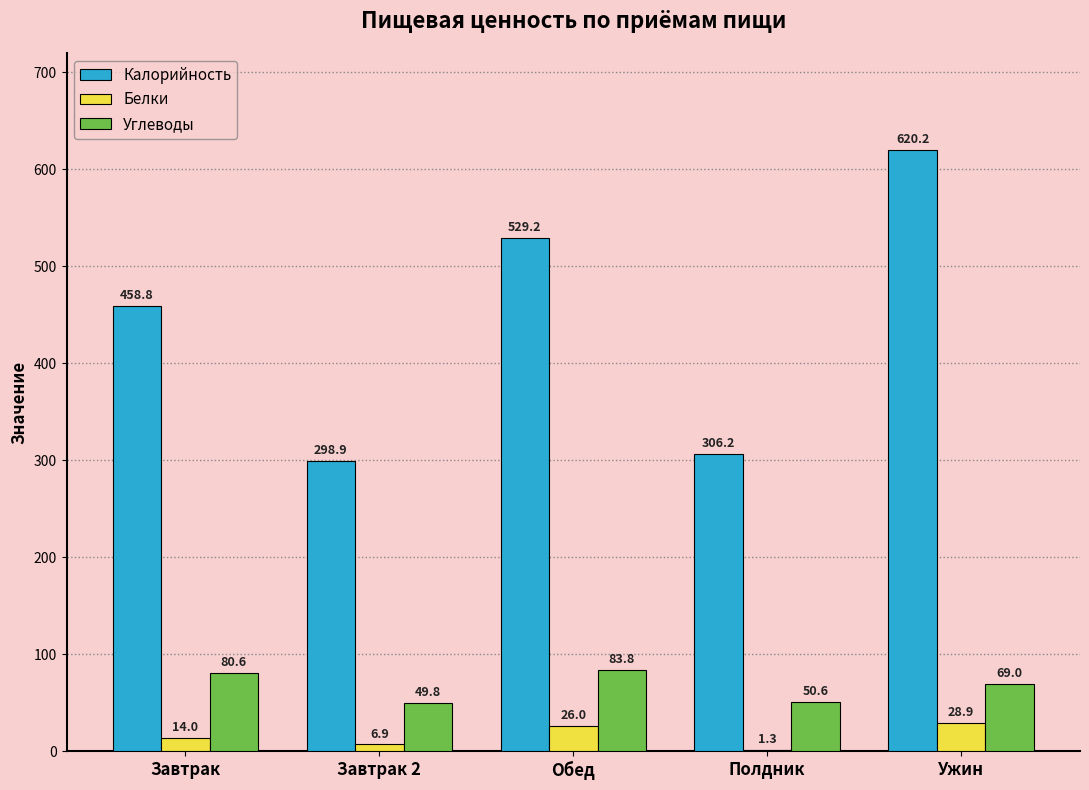

What is the total value across all series at Завтрак?

553.4